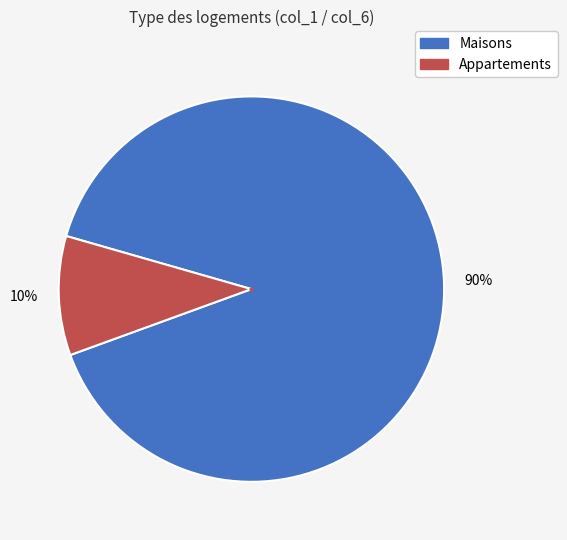

True or false: Appartements accounts for 23% of the total.

False